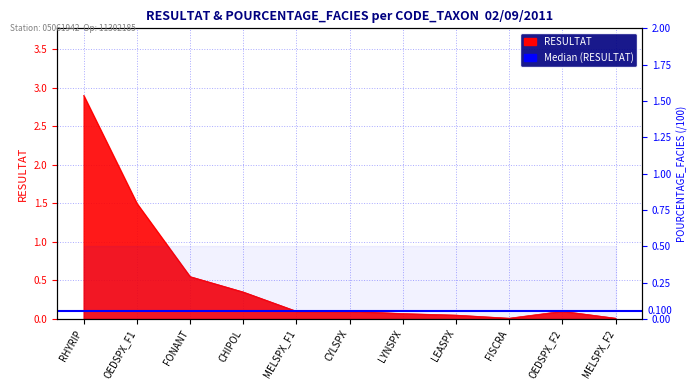

What is the sum of all values?

5.7